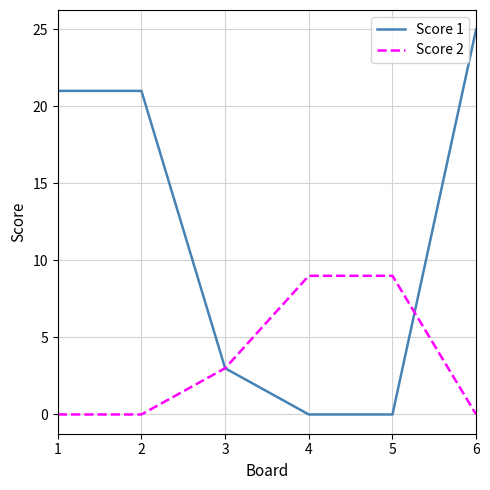

Where is Score 2 nearest to the value 4?

3